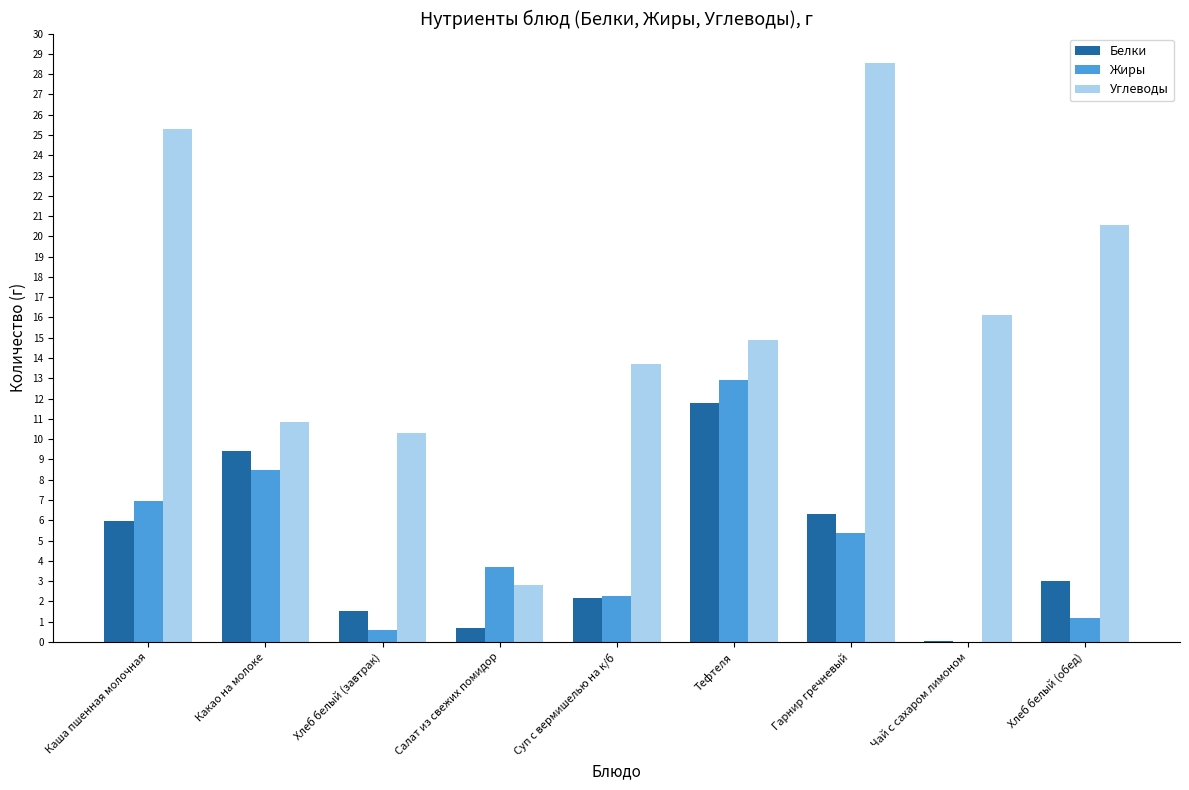

Which series has the largest total across all categories?

Углеводы